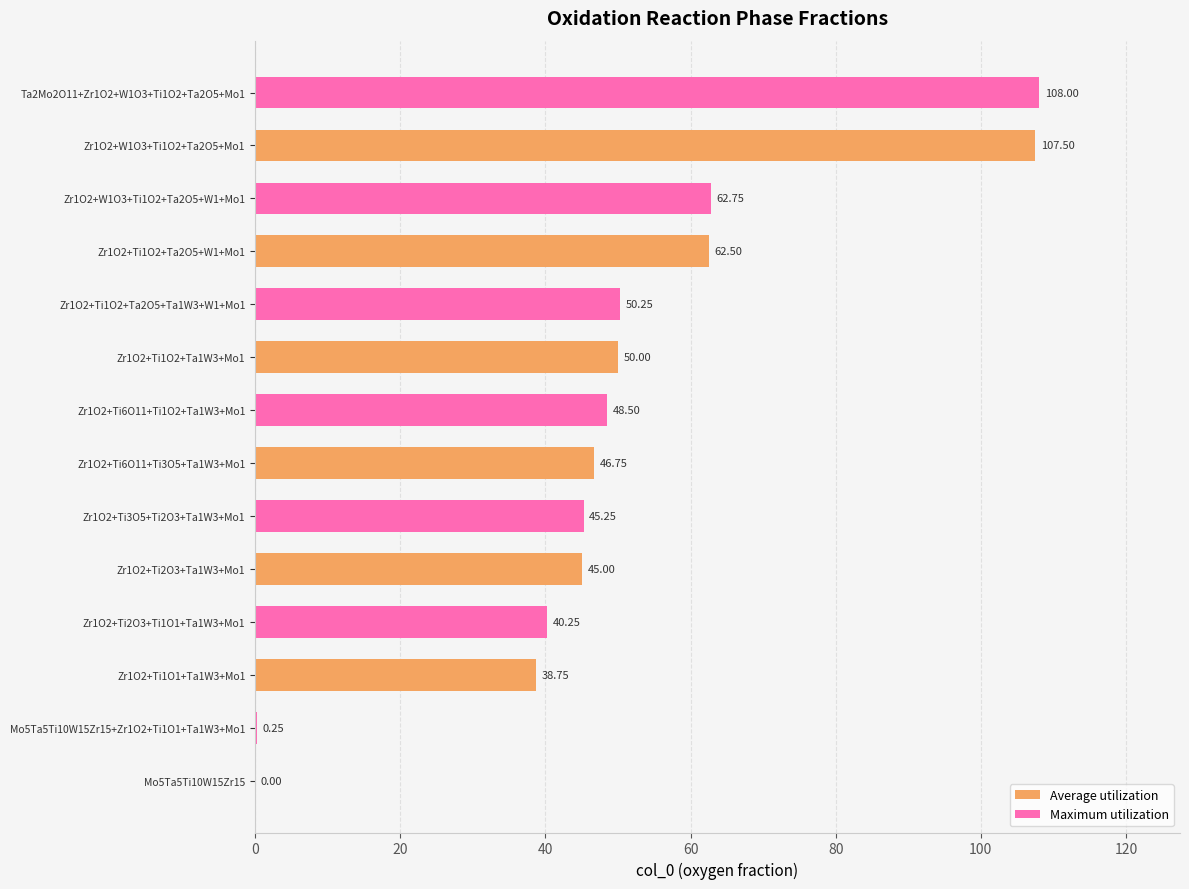

What is the sum of the Maximum utilization values at Zr1O2+Ti2O3+Ta1W3+Mo1 and Zr1O2+Ti1O2+Ta1W3+Mo1?

95.5